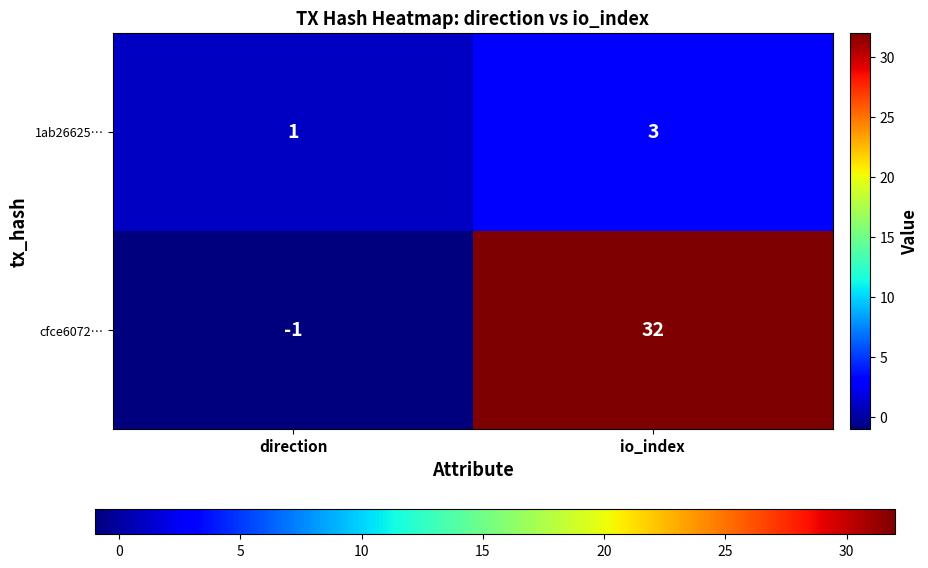

Reading left to right, what are all the values shown in this chart?

1ab26625…: 1	3
cfce6072…: -1	32